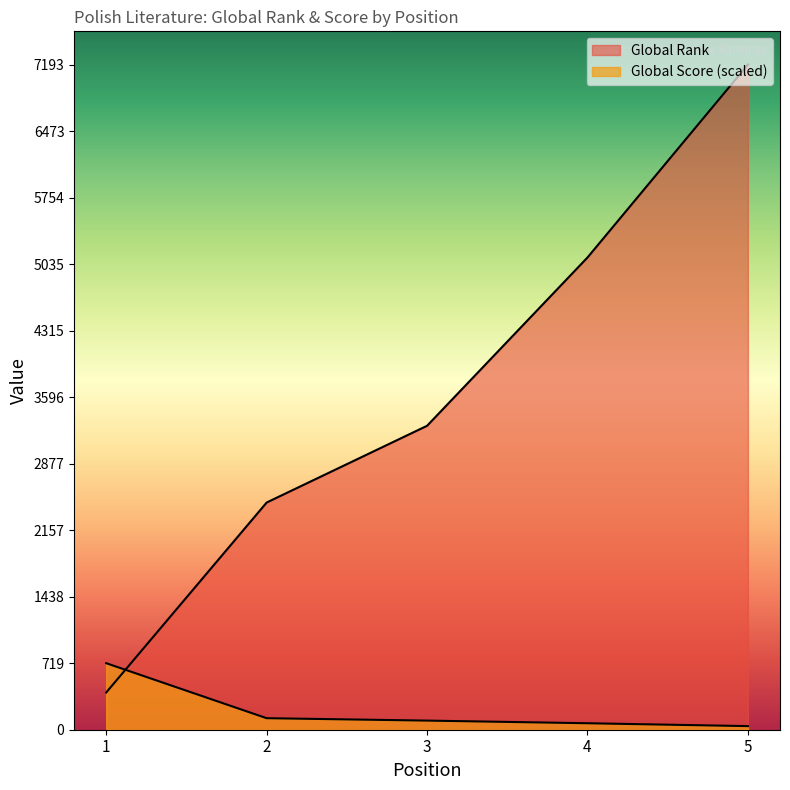

How many lines are shown in the chart?

2